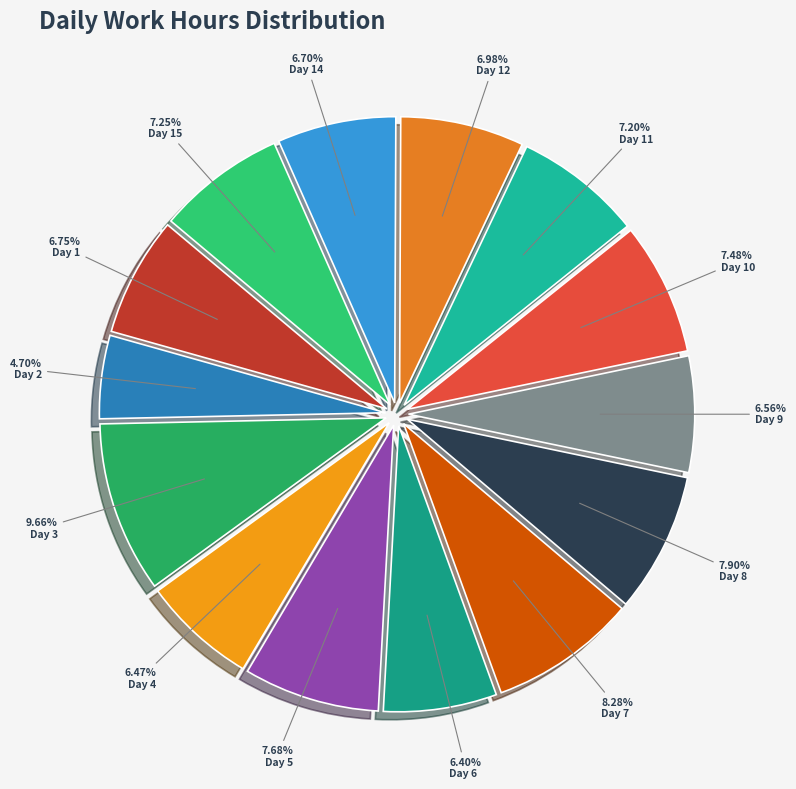

True or false: Day 11 accounts for 1% of the total.

False